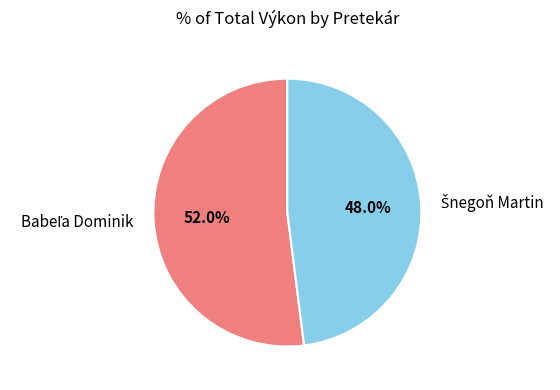

Does any single category account for the majority?

Yes